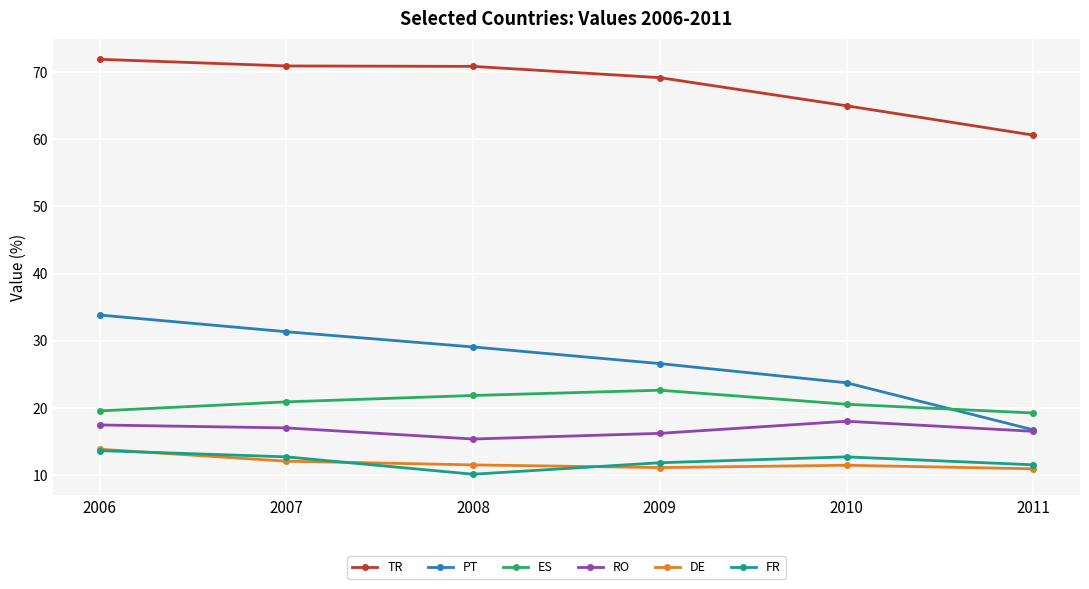

In ES, how many points are higher than both neighbors (excluding endpoints)?

1